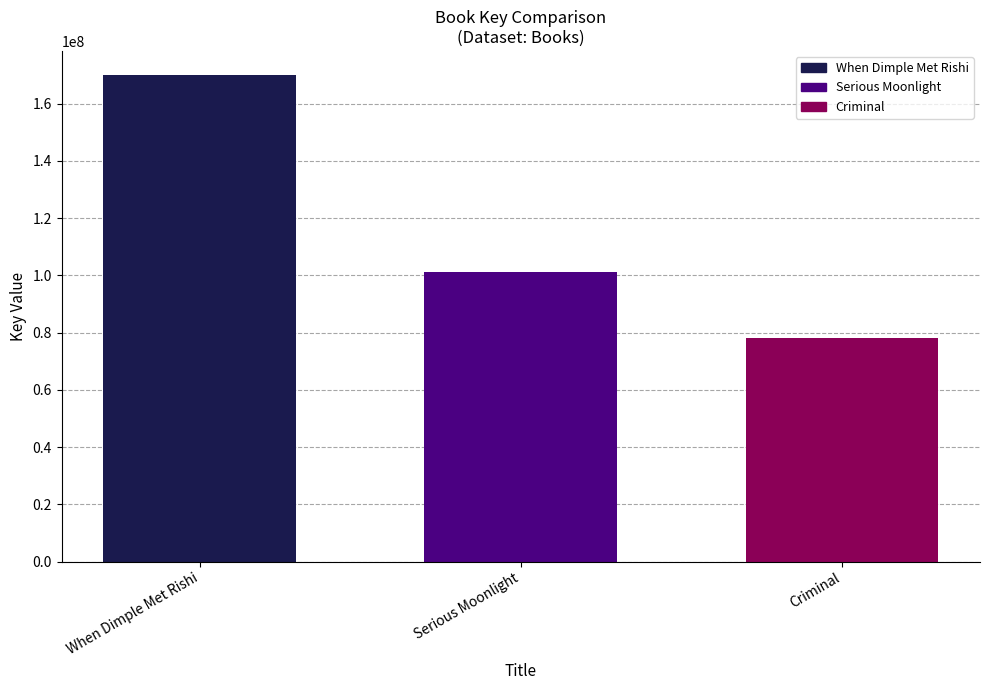

Rank the categories by value from lowest to highest.

Criminal, Serious Moonlight, When Dimple Met Rishi